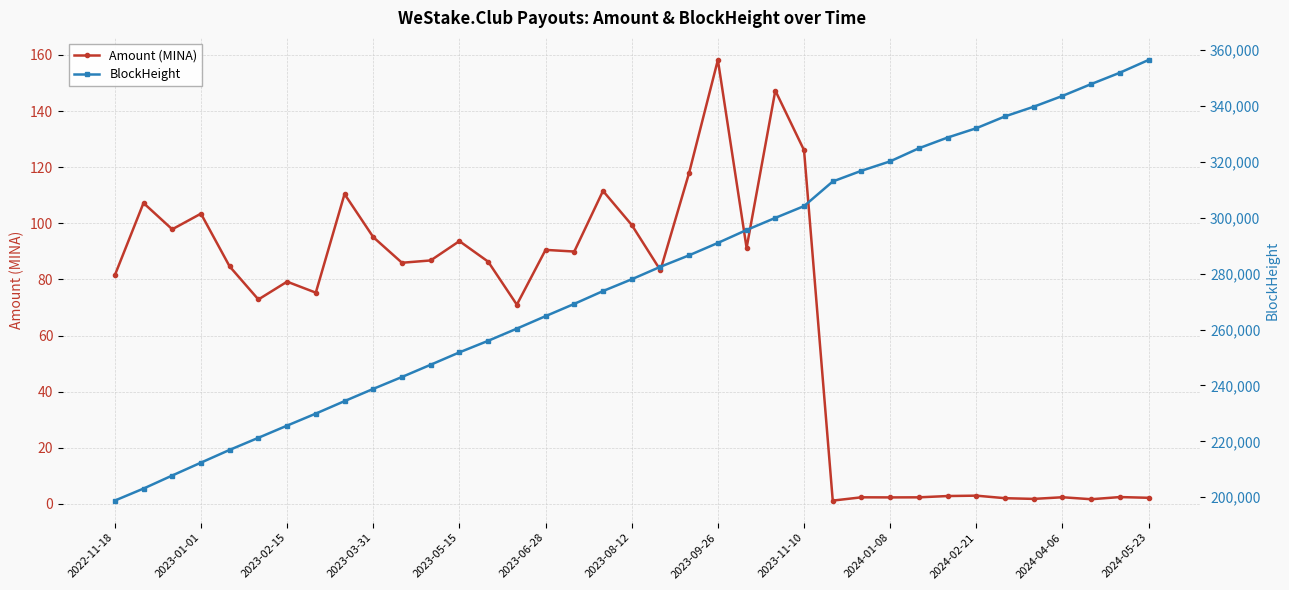

Rank the series by their average value, from lowest to highest.

Amount (MINA), BlockHeight